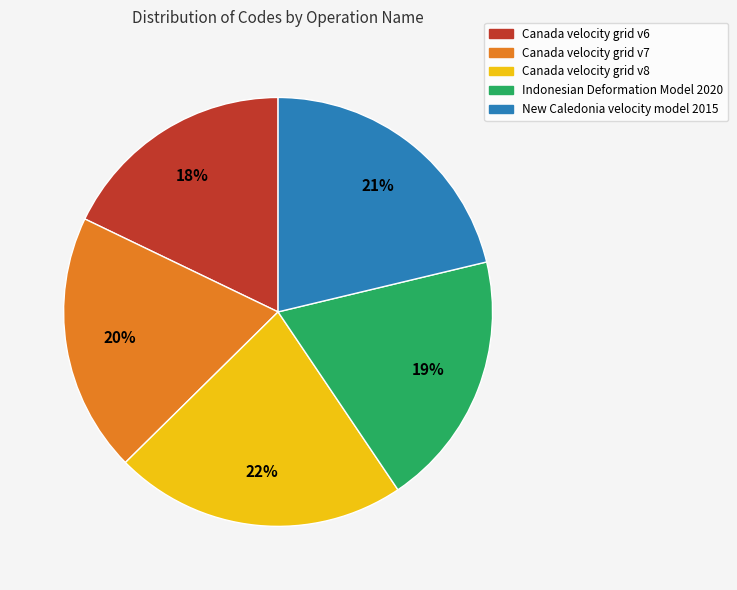

Is it true that Canada velocity grid v6 is 18% of the pie?

True